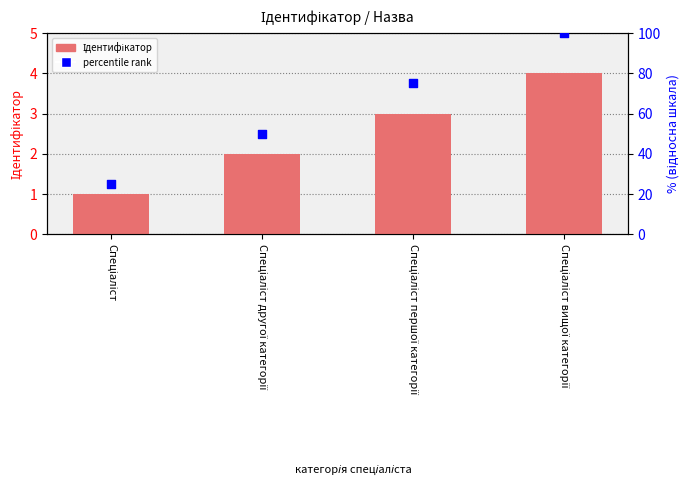

Which series reaches the maximum Y coordinate?

percentile rank